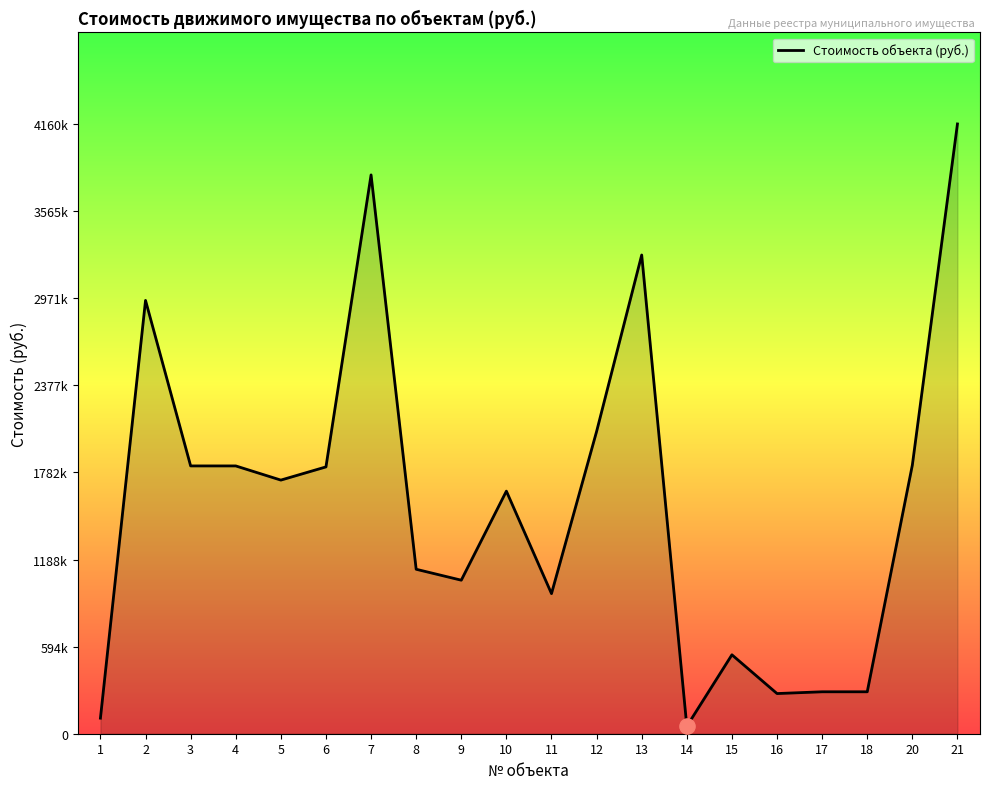

What is the change in value from 6 to 21?

+2339666.7